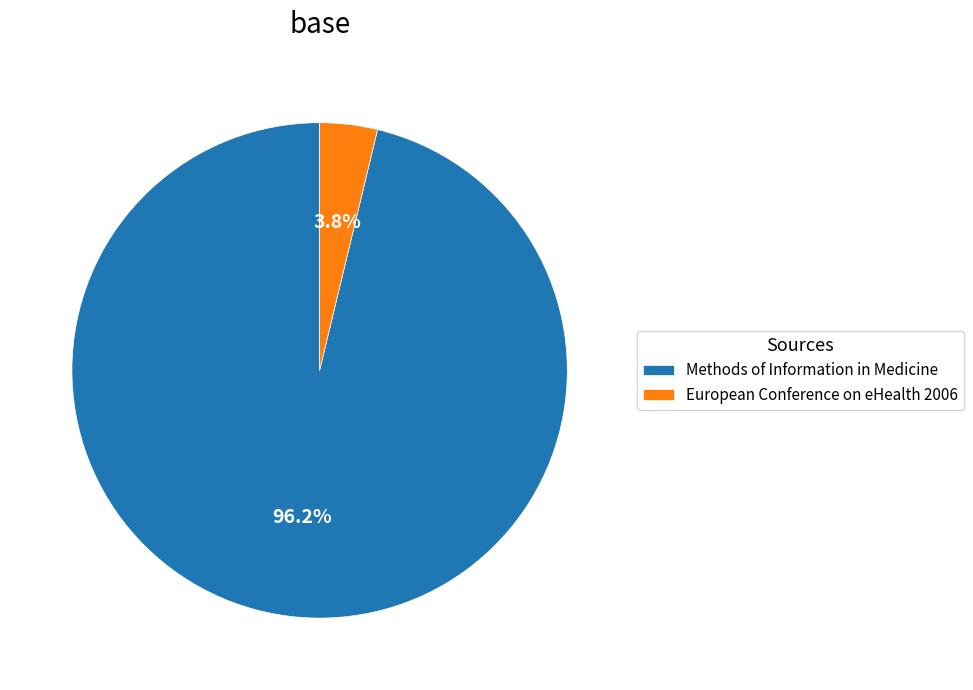

The Methods of Information in Medicine slice represents 83% of the pie. True or false?

False